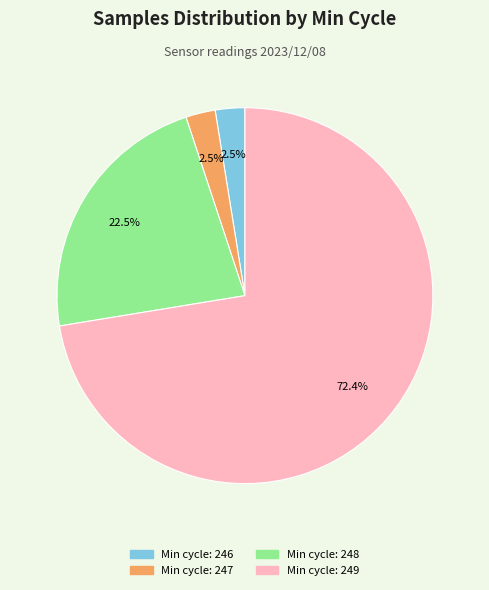

Is there a majority slice in this chart?

Yes